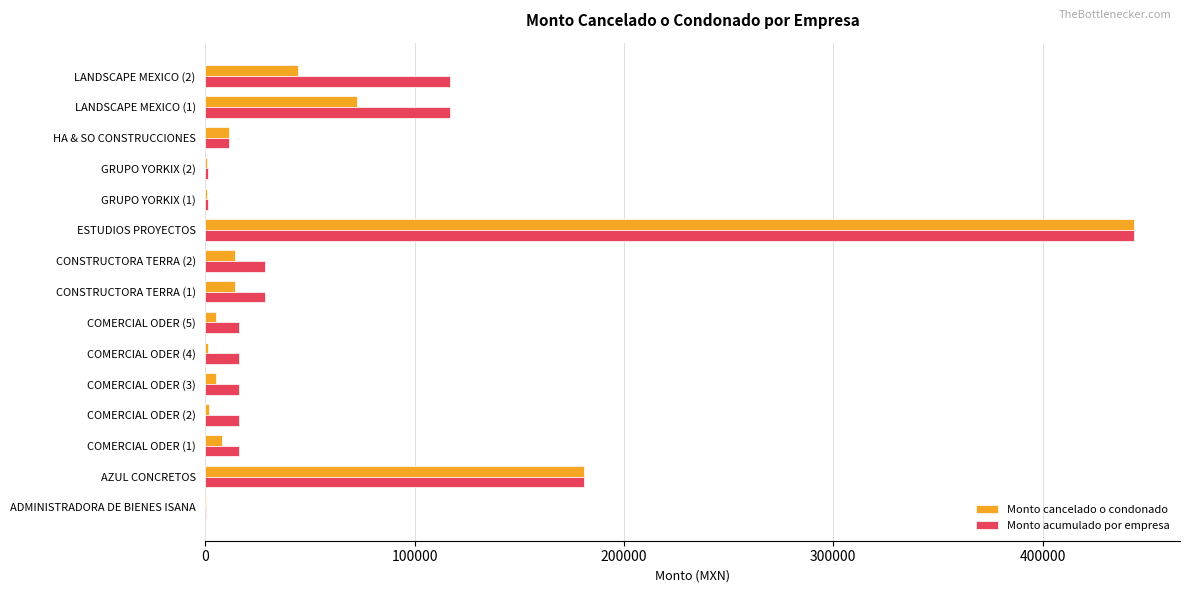

Where is Monto cancelado o condonado nearest to the value 221962?

AZUL CONCRETOS